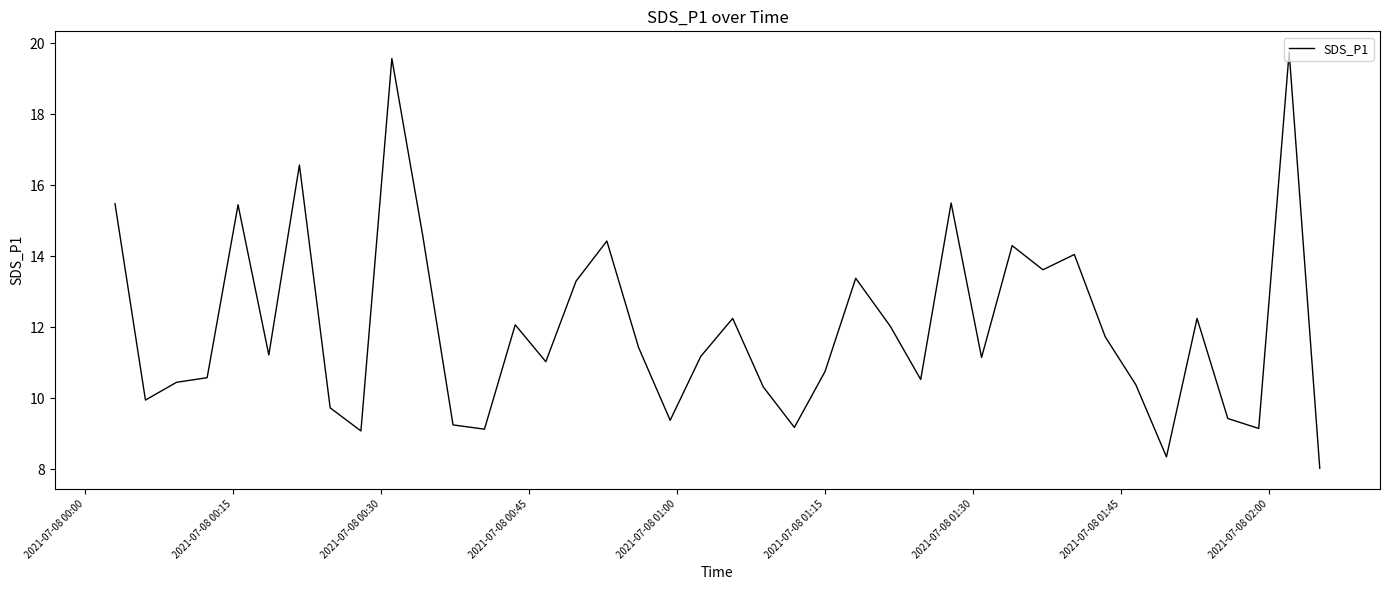

What is the sum of all values?

480.0